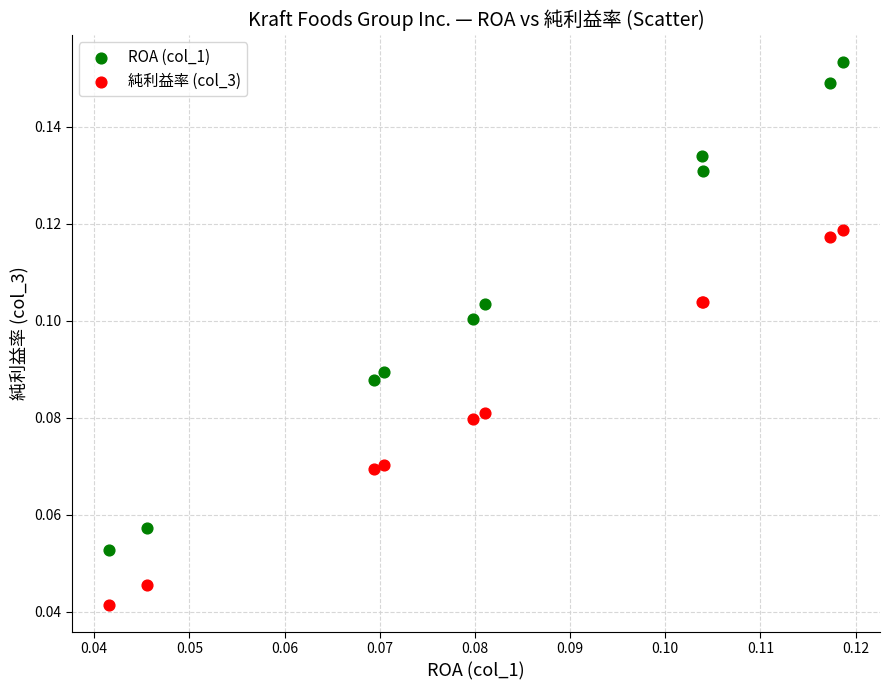

Which series reaches the minimum Y coordinate?

純利益率 (col_3)